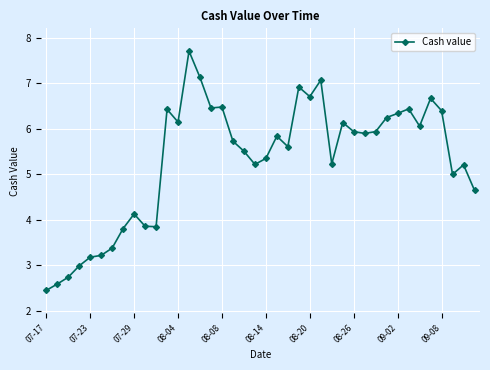

What is the smallest value displayed?

2.5